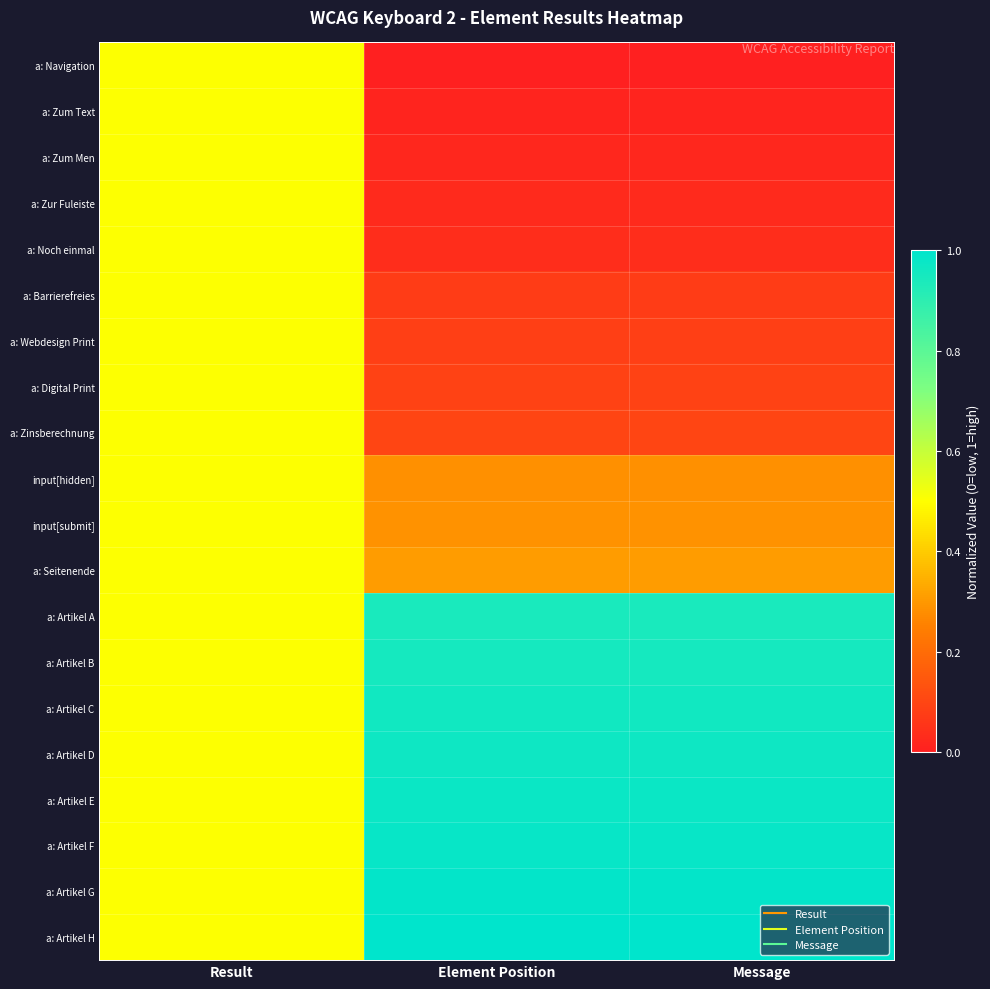

Which has a higher value, Result or Element Position?

Result